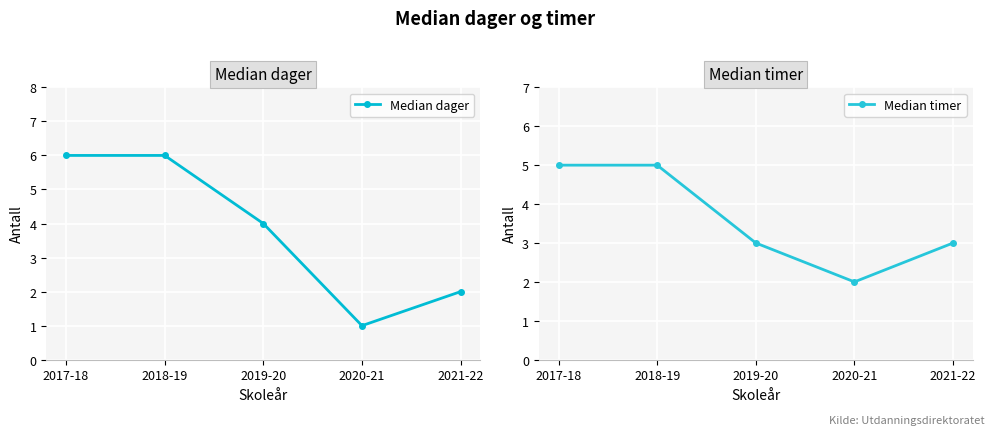

The value of Median timer at 2018-19 is 5. True or false?

True